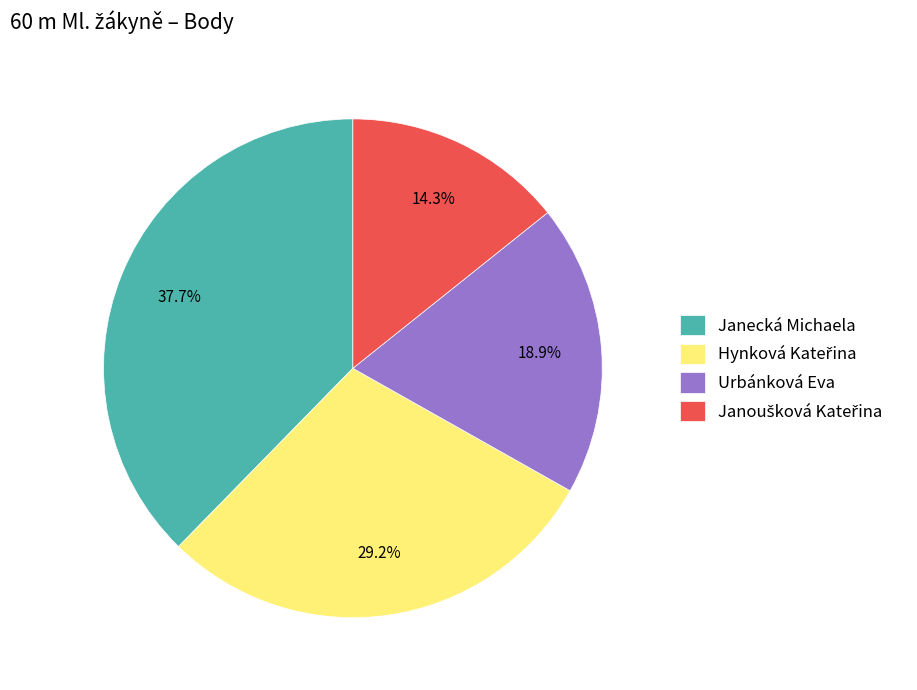

Count the number of slices in the pie.

4